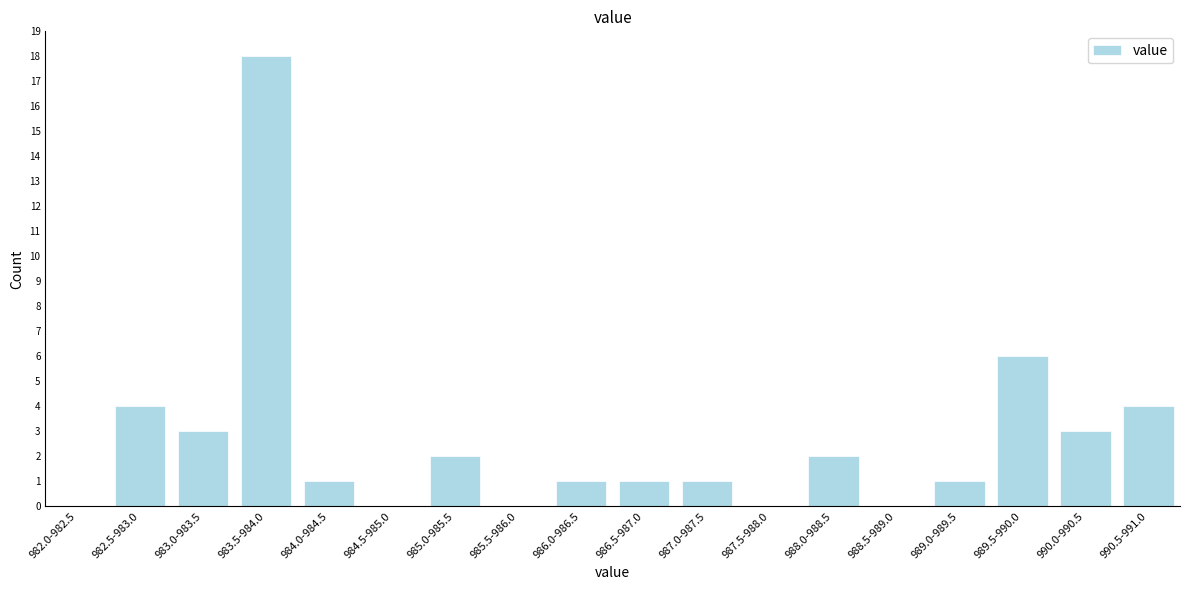

Reading left to right, what are all the values shown in this chart?

982.0-982.5=0	982.5-983.0=4	983.0-983.5=3	983.5-984.0=18	984.0-984.5=1	984.5-985.0=0	985.0-985.5=2	985.5-986.0=0	986.0-986.5=1	986.5-987.0=1	987.0-987.5=1	987.5-988.0=0	988.0-988.5=2	988.5-989.0=0	989.0-989.5=1	989.5-990.0=6	990.0-990.5=3	990.5-991.0=4